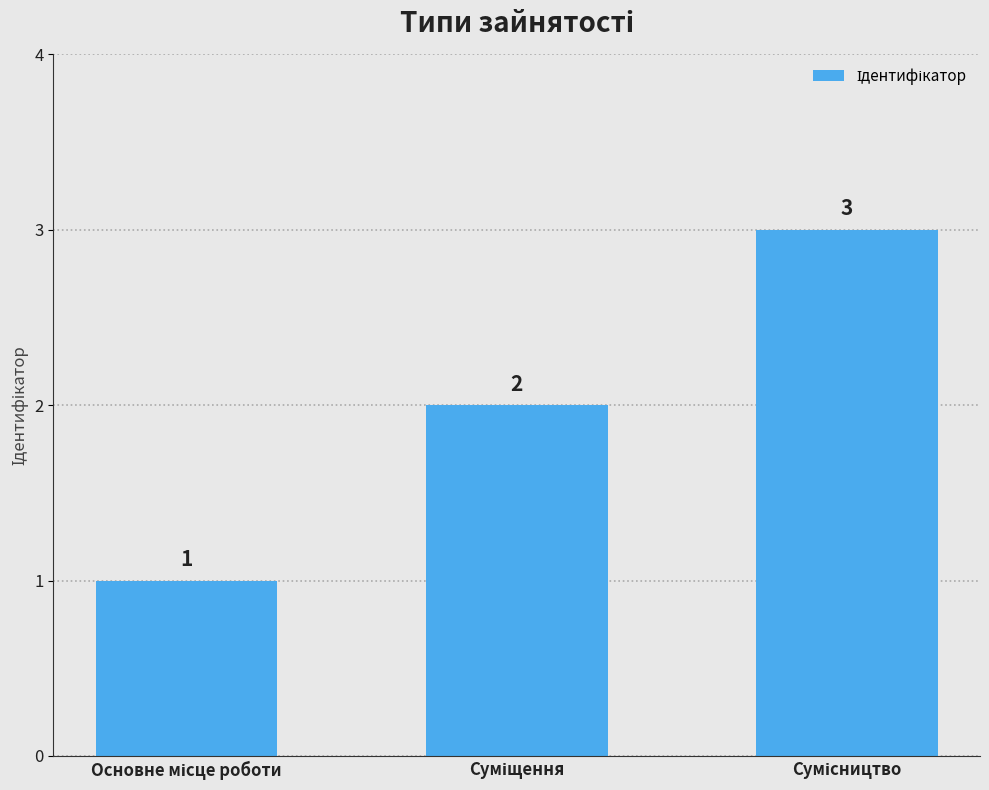

How many values are between 1 and 3?

3